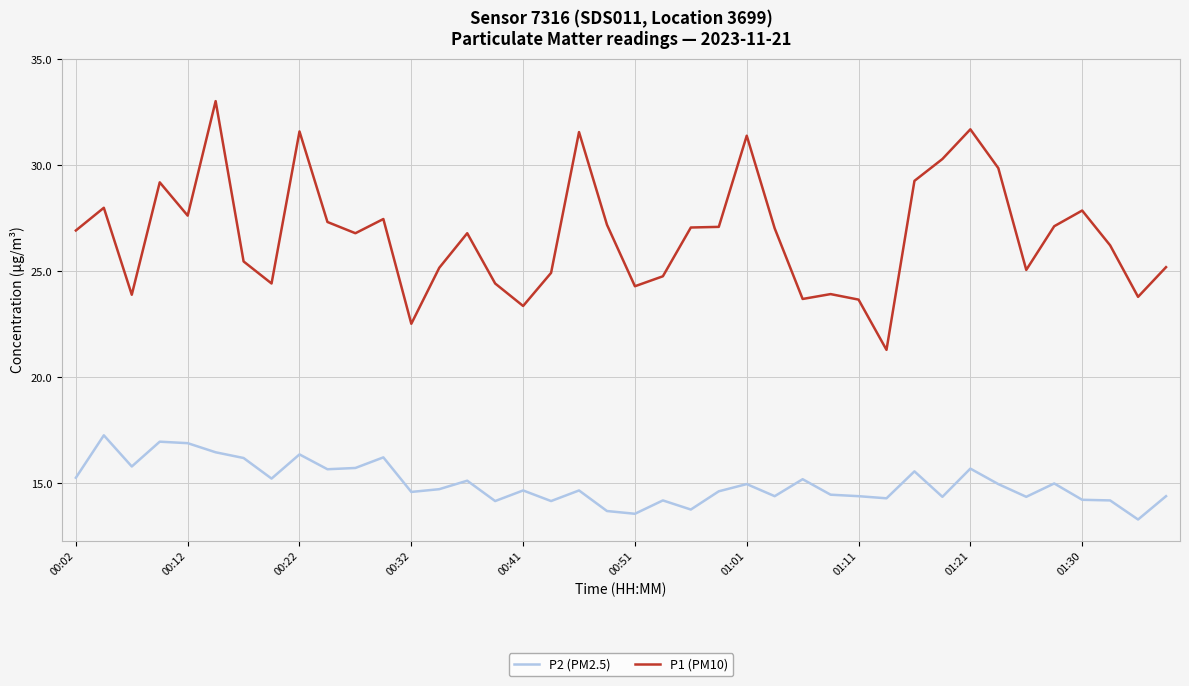

In P2 (PM2.5), how many points are lower than both neighbors (excluding endpoints)?

13